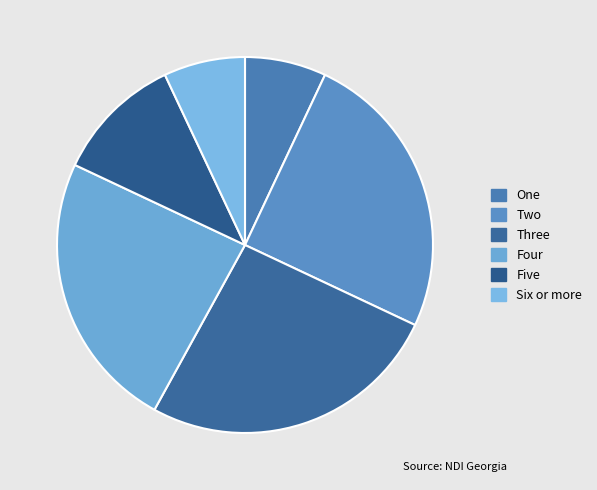

What is the change in value from One to Five?

+4